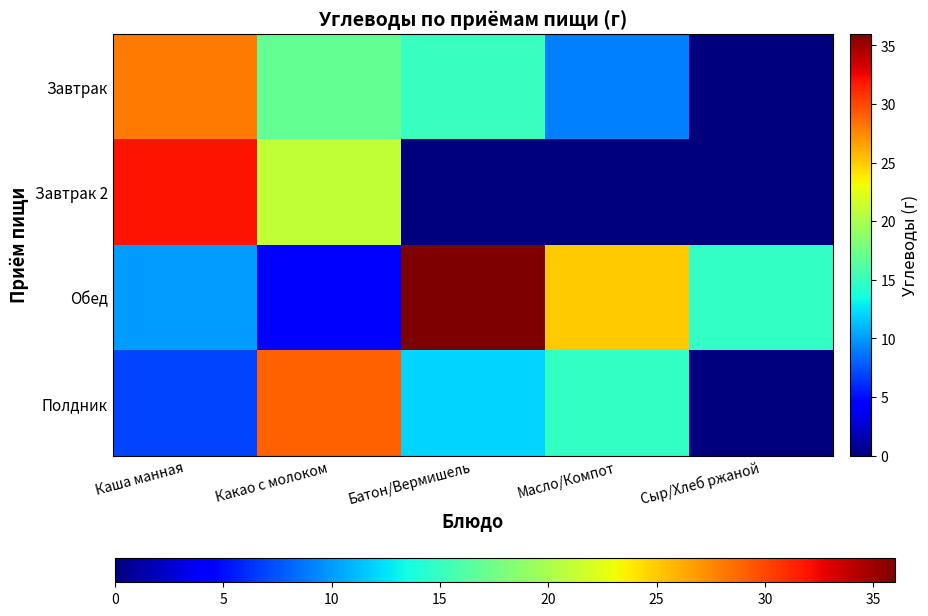

Rank the series by their maximum value, from lowest to highest.

Завтрак, Полдник, Завтрак 2, Обед